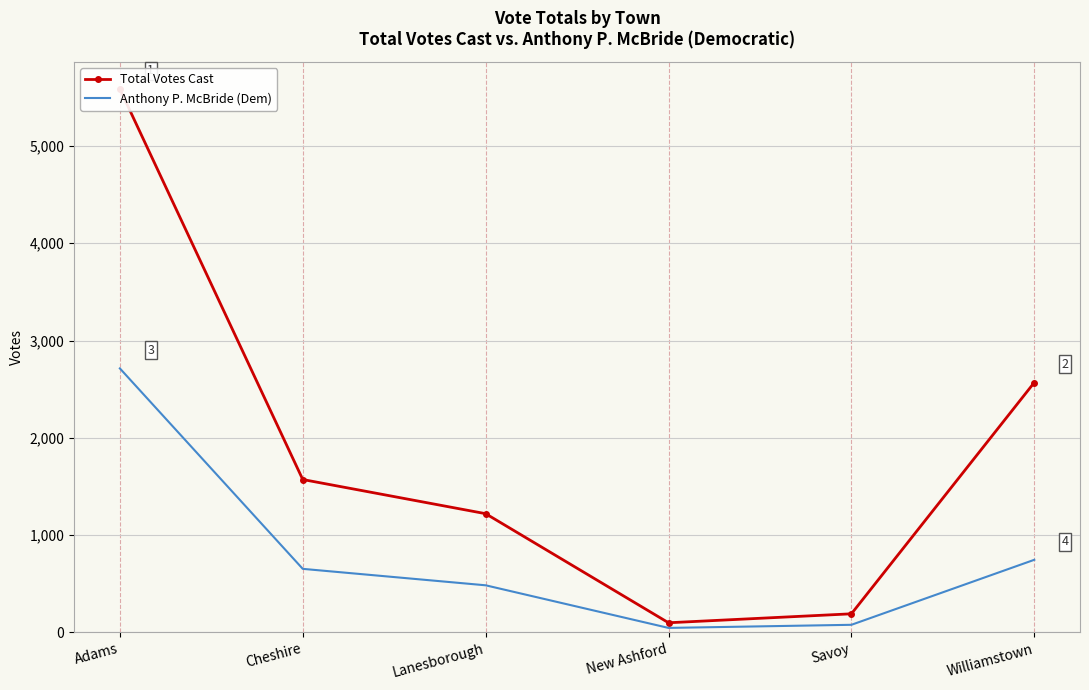

In Anthony P. McBride (Dem), how many points are lower than both neighbors (excluding endpoints)?

1